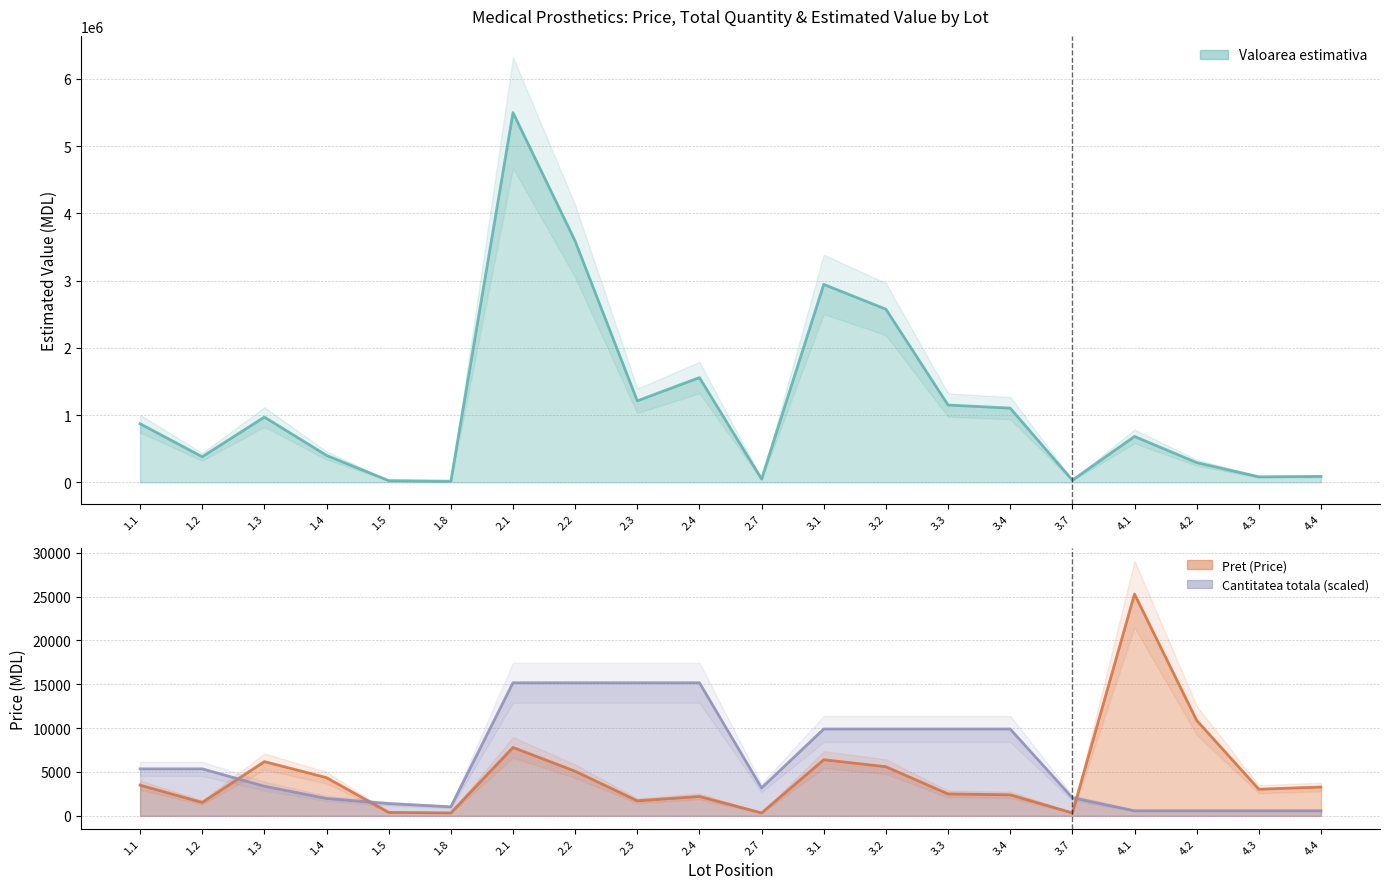

What are all the series names shown in the legend?

Pret (Price), Valoarea estimativa, Cantitatea totala